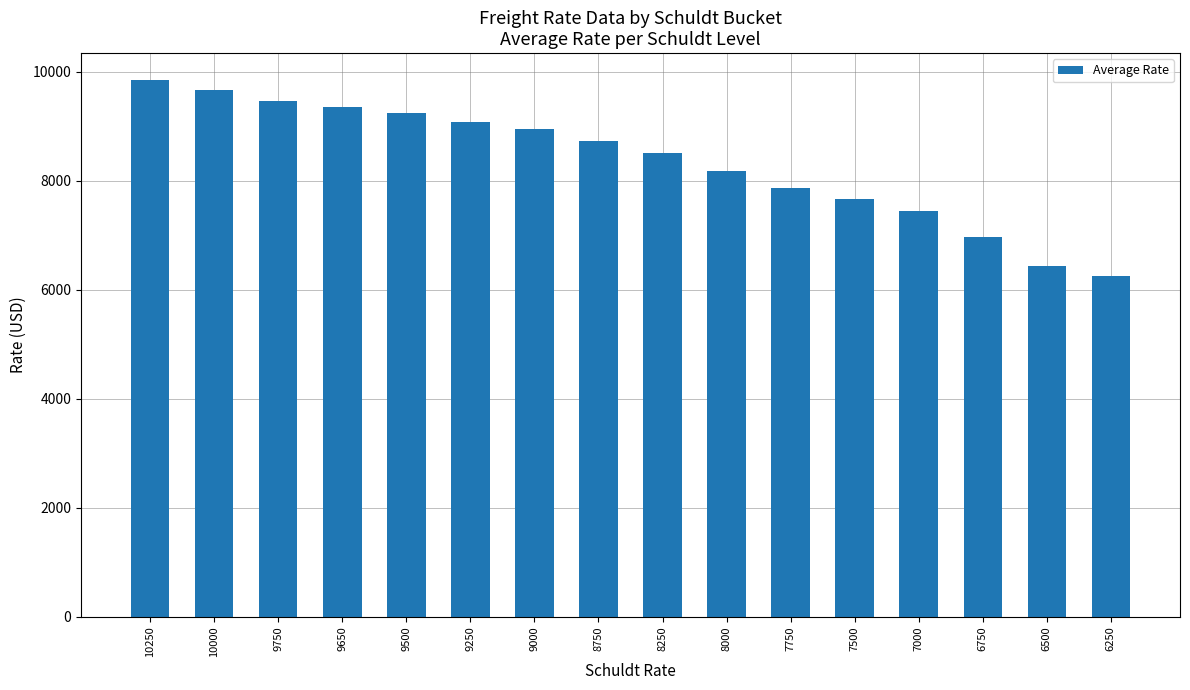

What is the average value?

8352.7